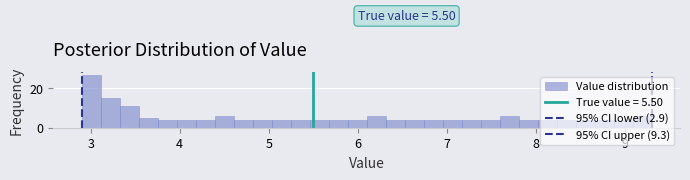

Around what value on the x-axis is the tallest bar? Give the approximate position of its centre, as read against the axis.

3.0